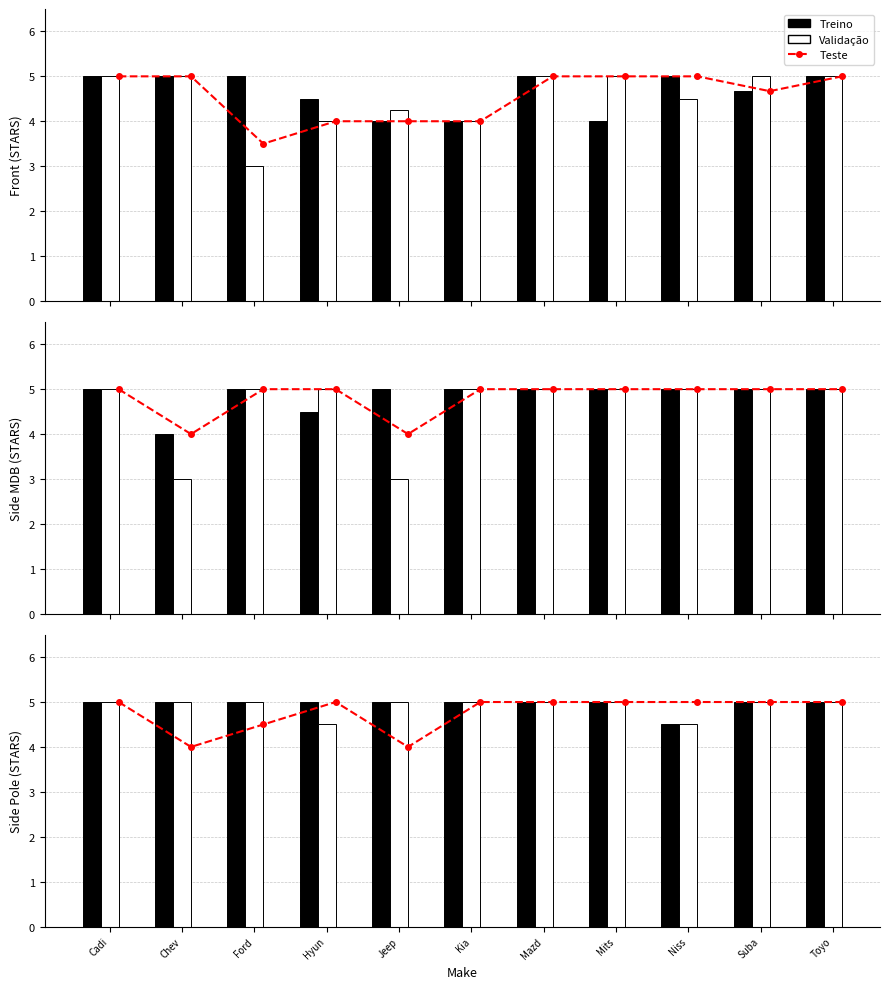

At which label does Teste reach its peak?

Cadi